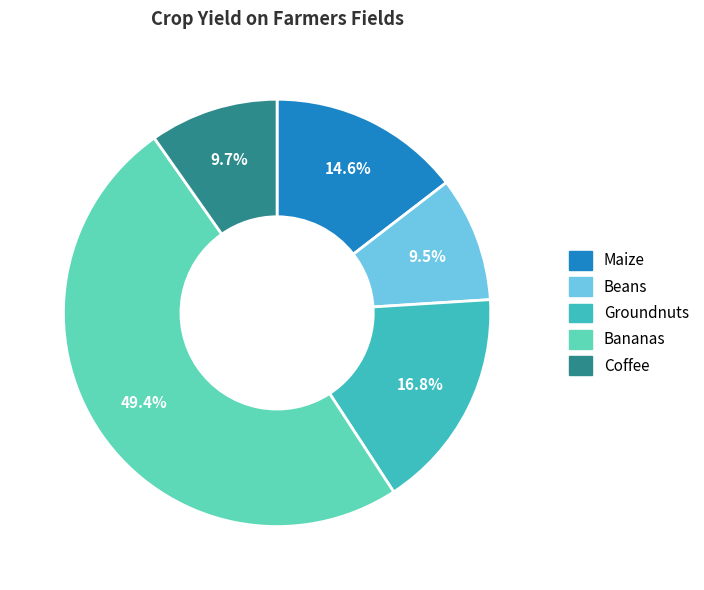

Which has a higher value, Maize or Bananas?

Bananas